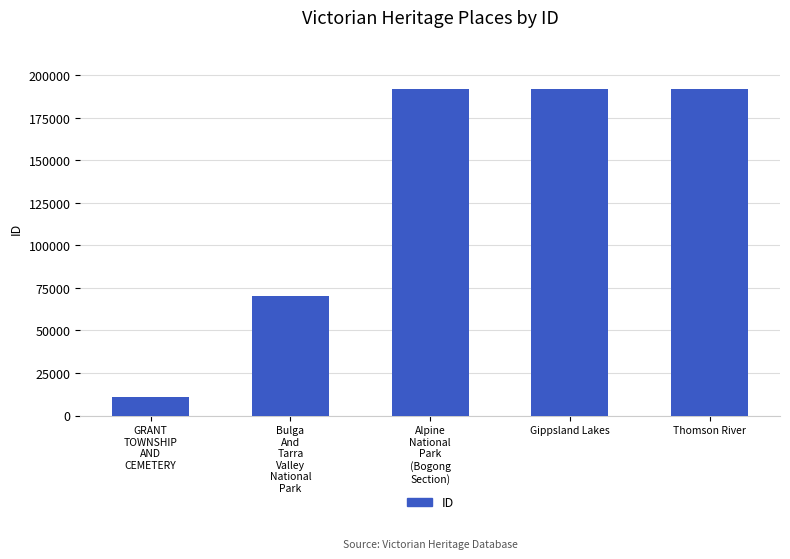

What is the change in value from GRANT
TOWNSHIP
AND
CEMETERY to Alpine
National
Park
(Bogong
Section)?

+180875